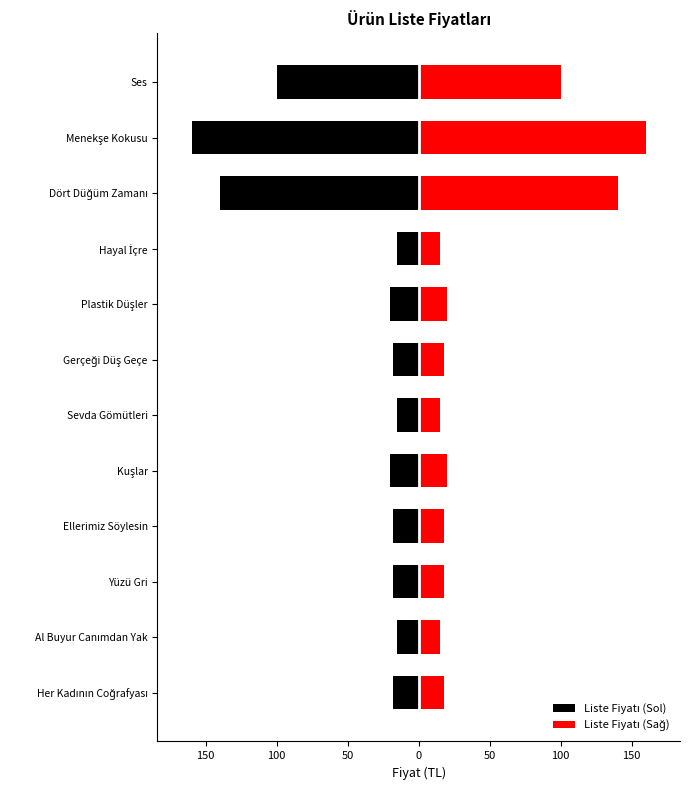

What is the difference between the maximum and minimum values in the Liste Fiyatı (Sağ) series?

145